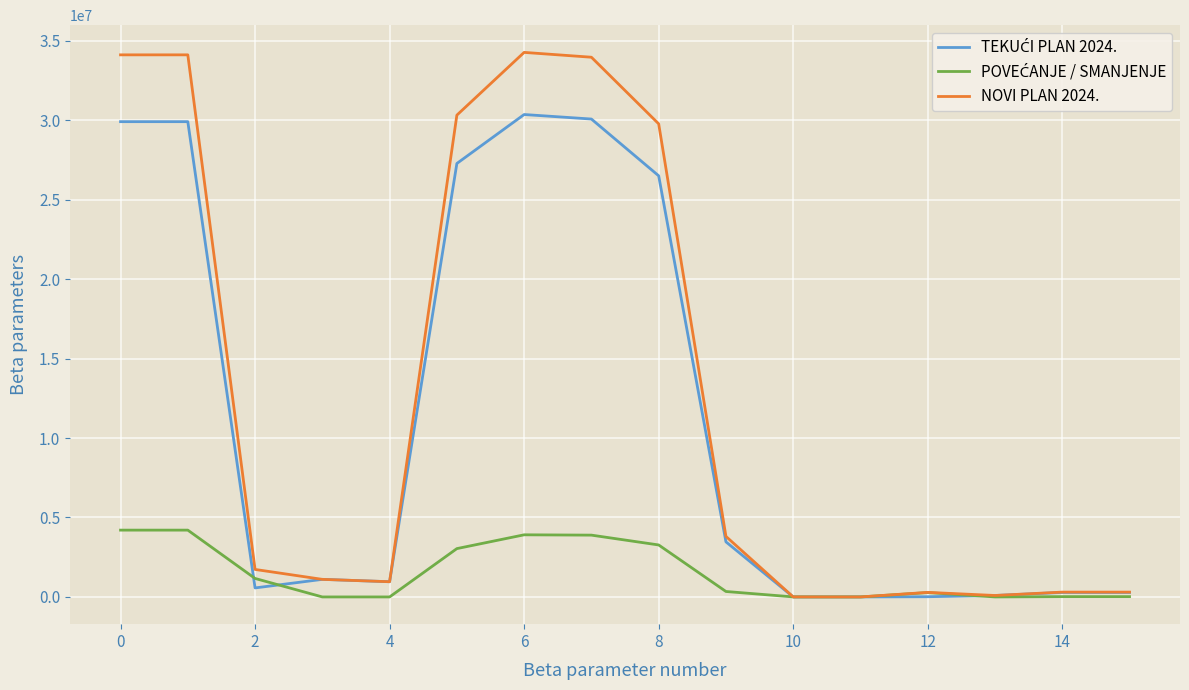

In NOVI PLAN 2024., how many points are lower than both neighbors (excluding endpoints)?

3